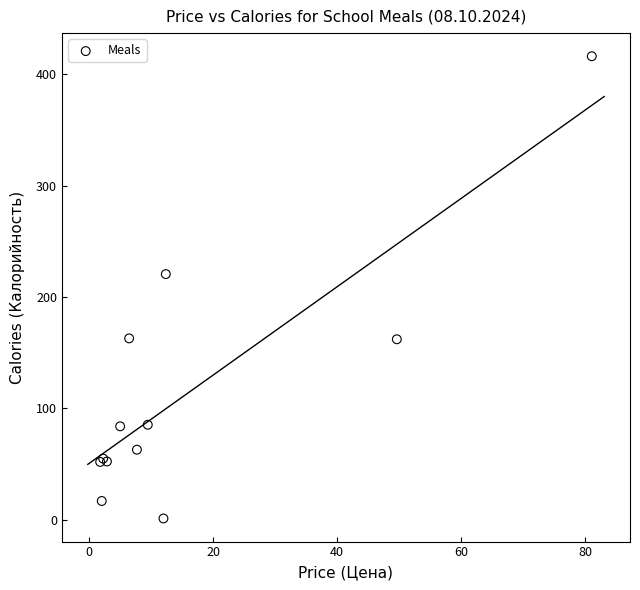

What Y value in the scatter plot is closest to 208?

220.5